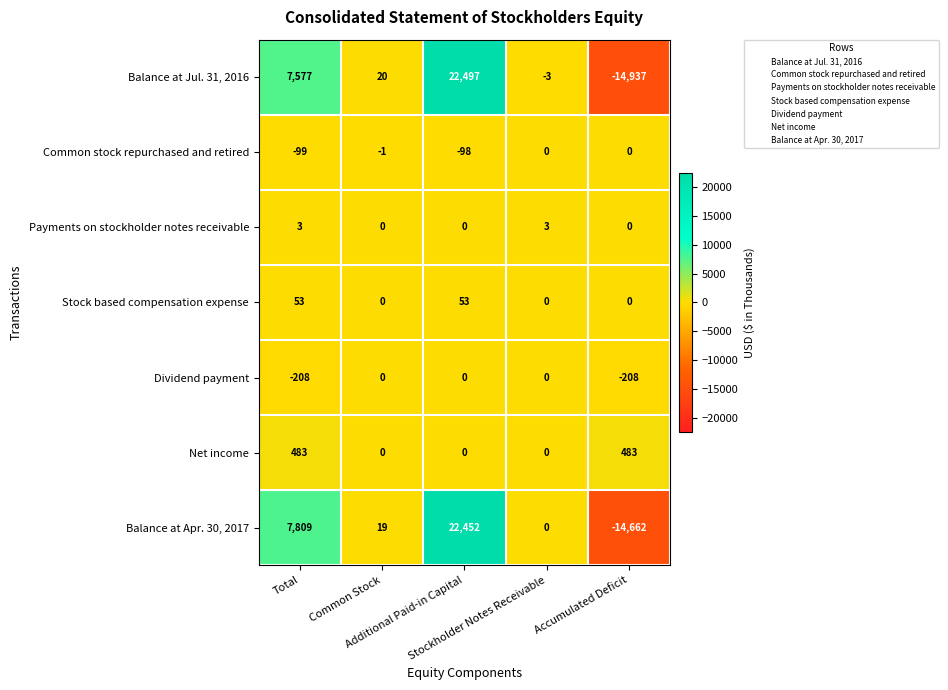

What is the difference between the second highest and minimum values in the Balance at Apr. 30, 2017 series?

22471